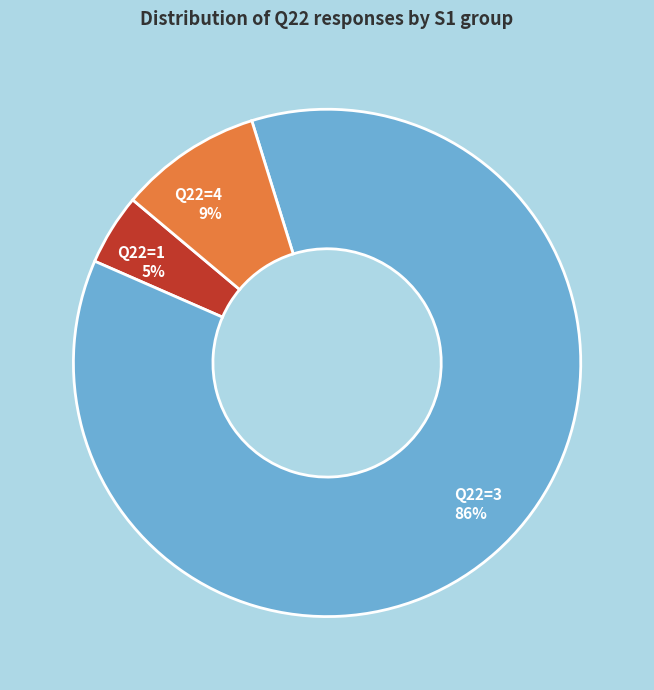

Count the number of slices in the pie.

3